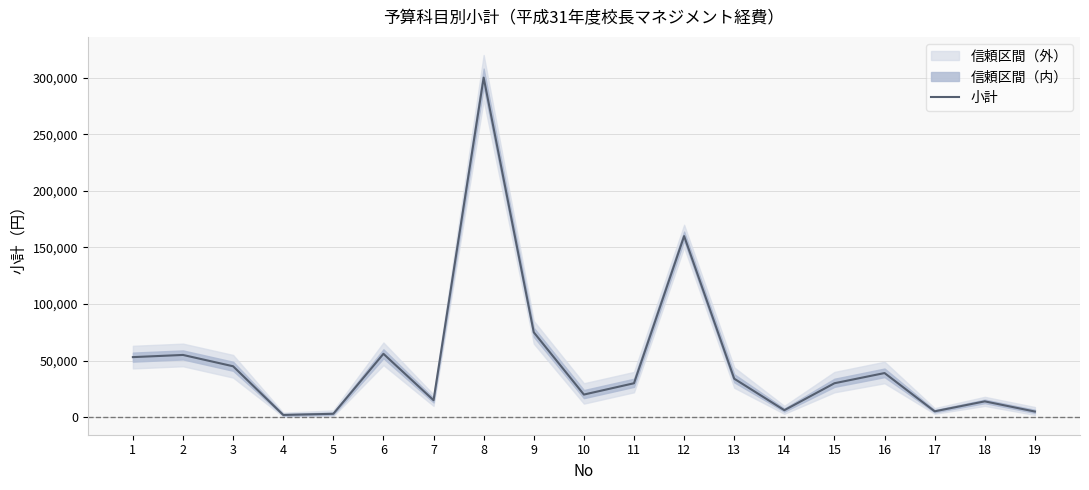

What is the value of the 9th point from the left?

75000